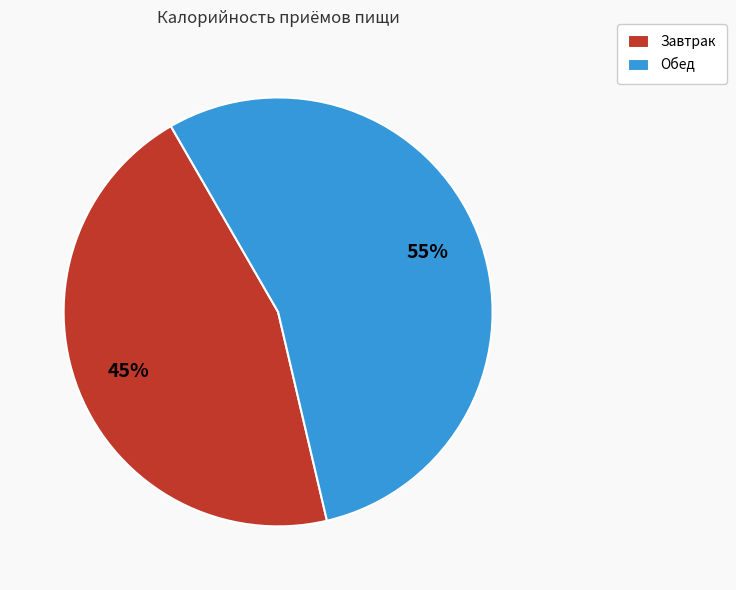

Is there a majority slice in this chart?

Yes